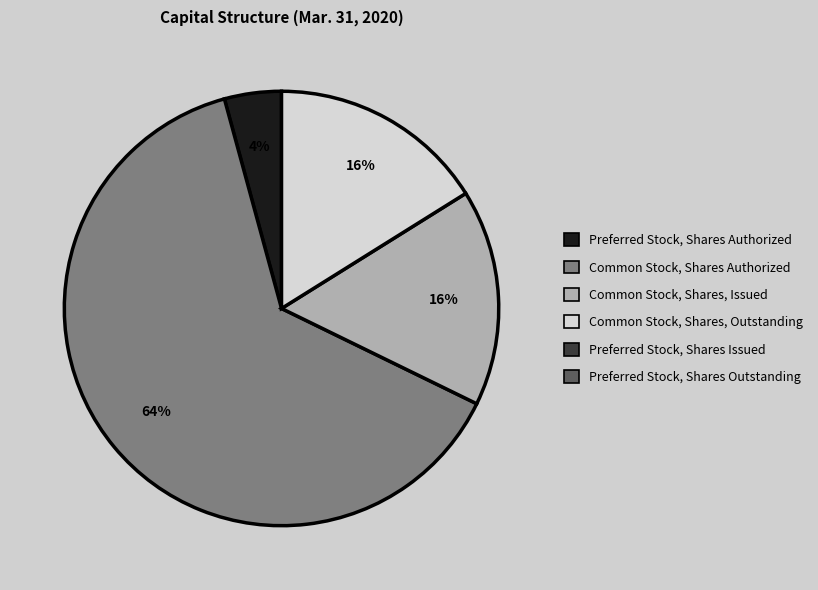

To the nearest percent, what is the average slice percentage?

25%